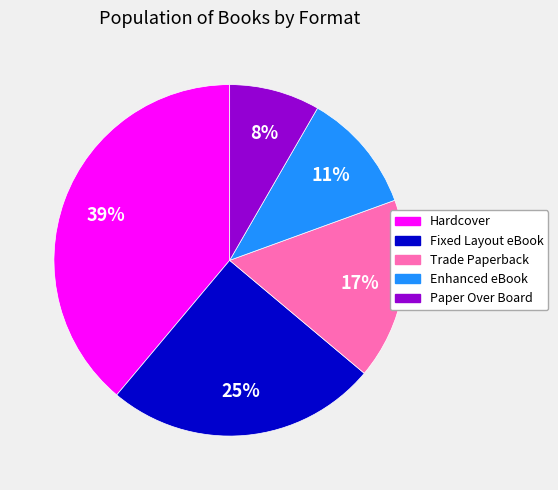

Between Paper Over Board and Enhanced eBook, which is larger?

Enhanced eBook